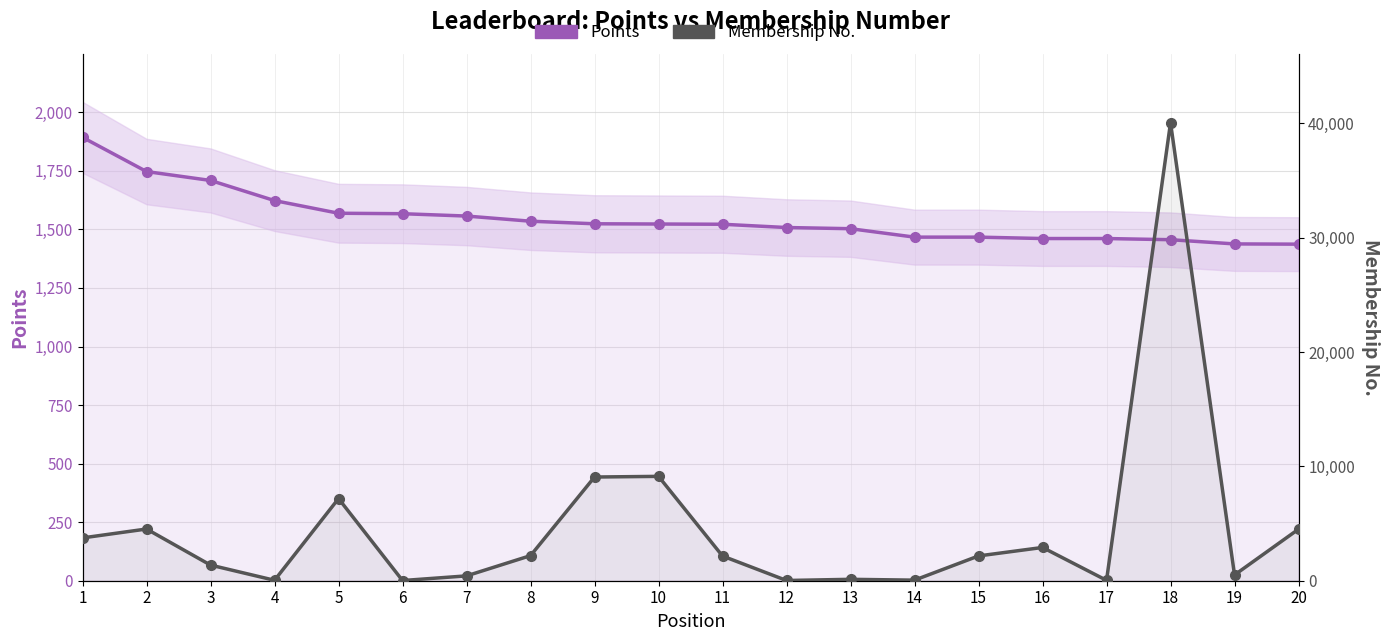

List the labels in order of Membership No. value, largest first.

18, 10, 9, 5, 2, 20, 1, 16, 8, 15, 11, 3, 19, 7, 13, 14, 4, 17, 12, 6